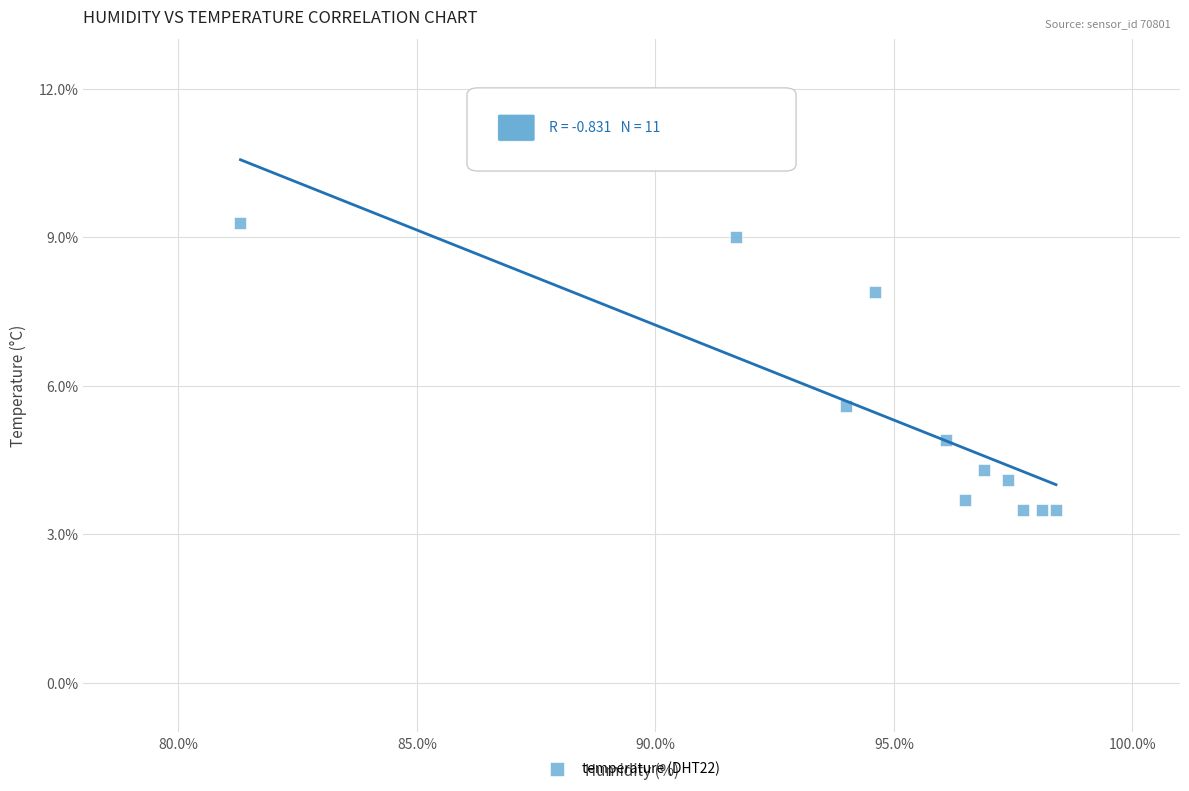

What Y value in the scatter plot is closest to 6?

5.6